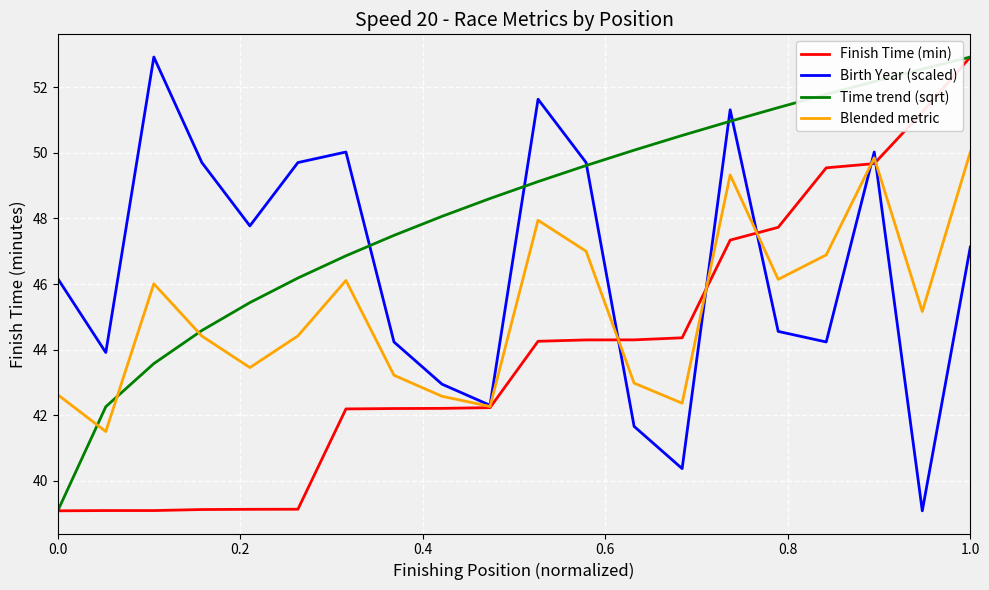

What is the sum of all Finish Time (min) values?

879.2